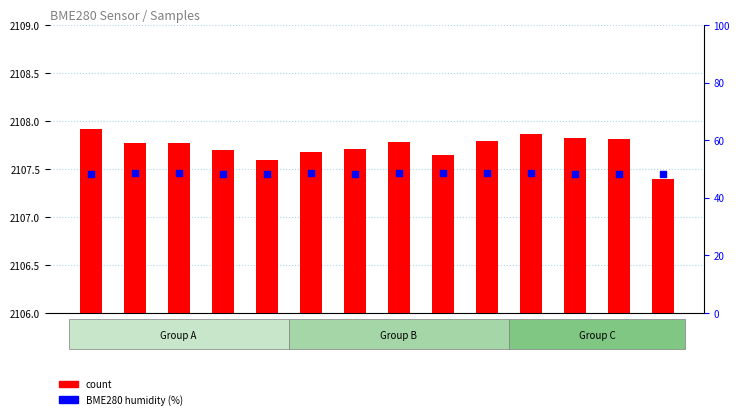

Which series reaches the maximum Y coordinate?

count